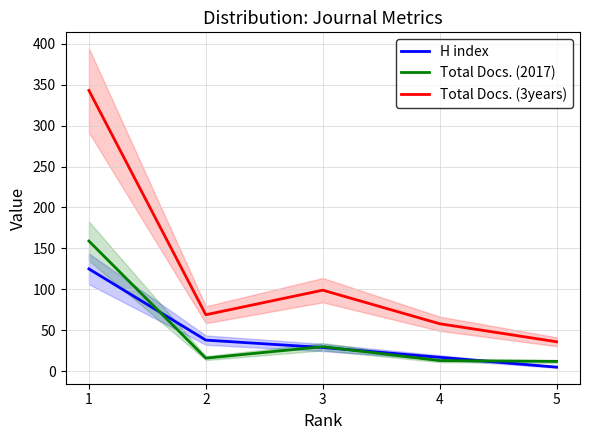

What is the minimum value shown in the chart?

5